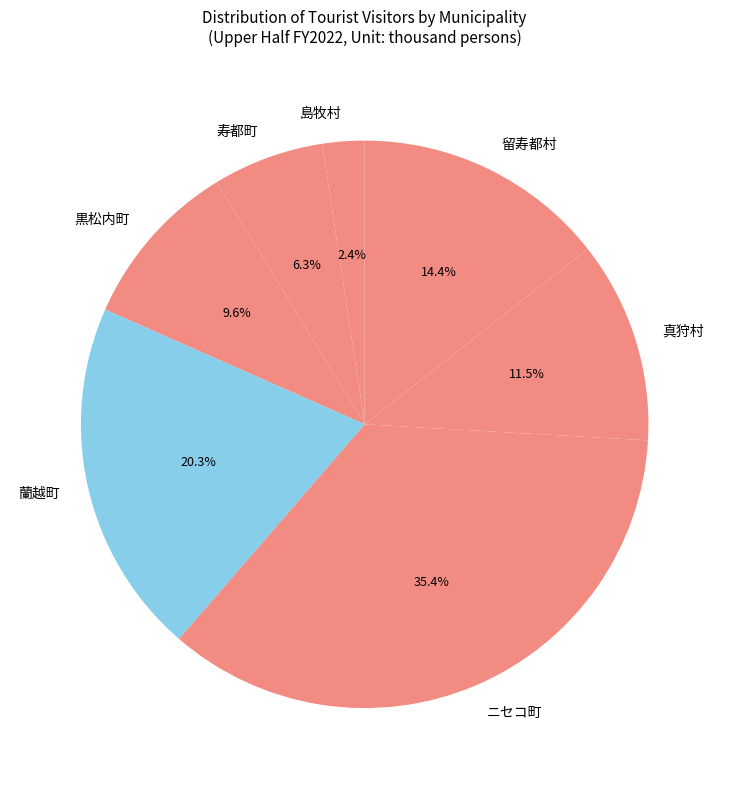

Between 島牧村 and 真狩村, which is larger?

真狩村